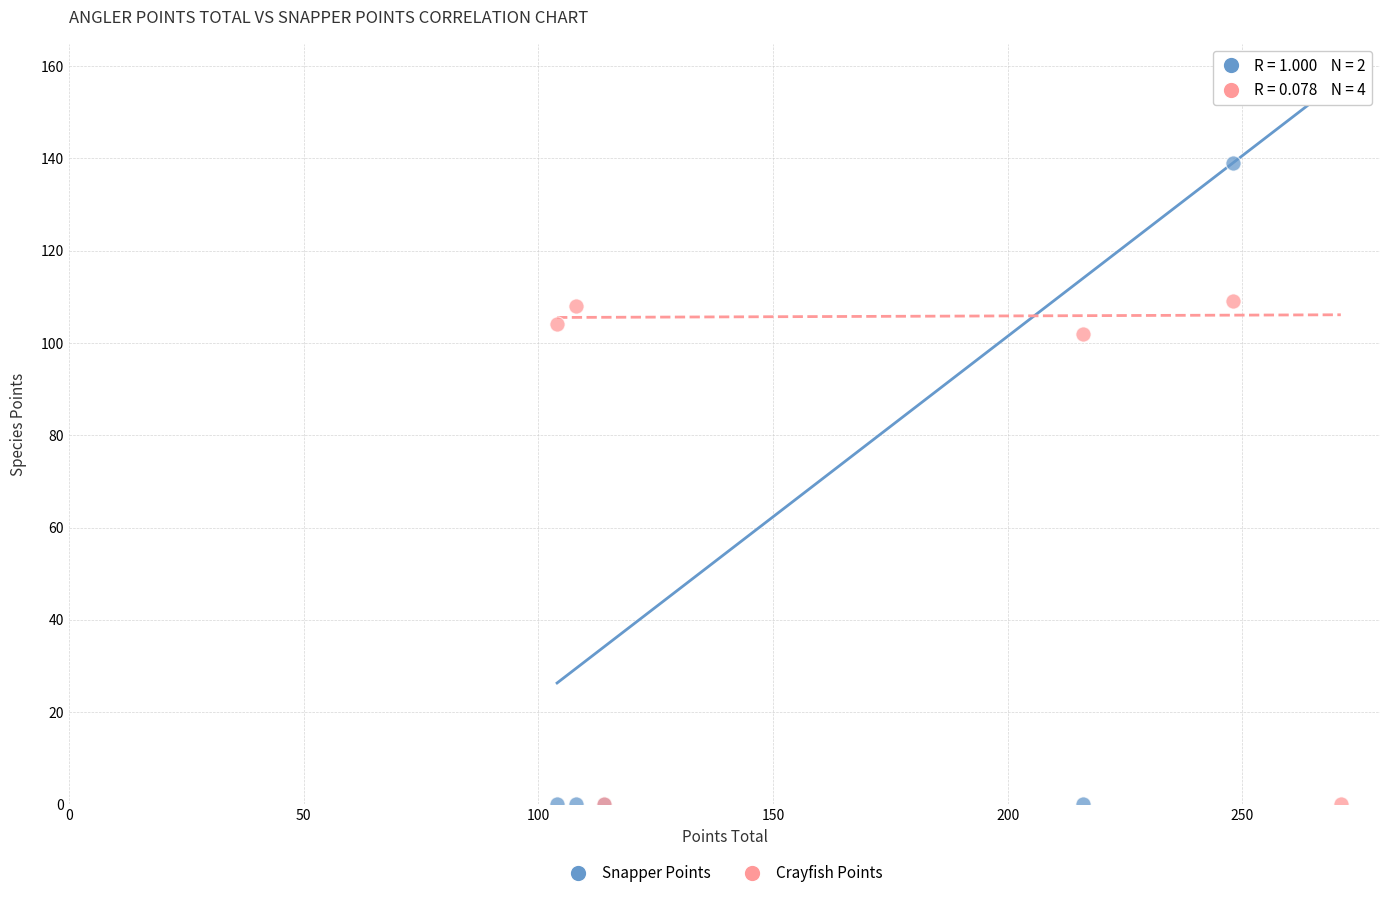

In the Snapper Points series, what Y value is closest to 78?

139